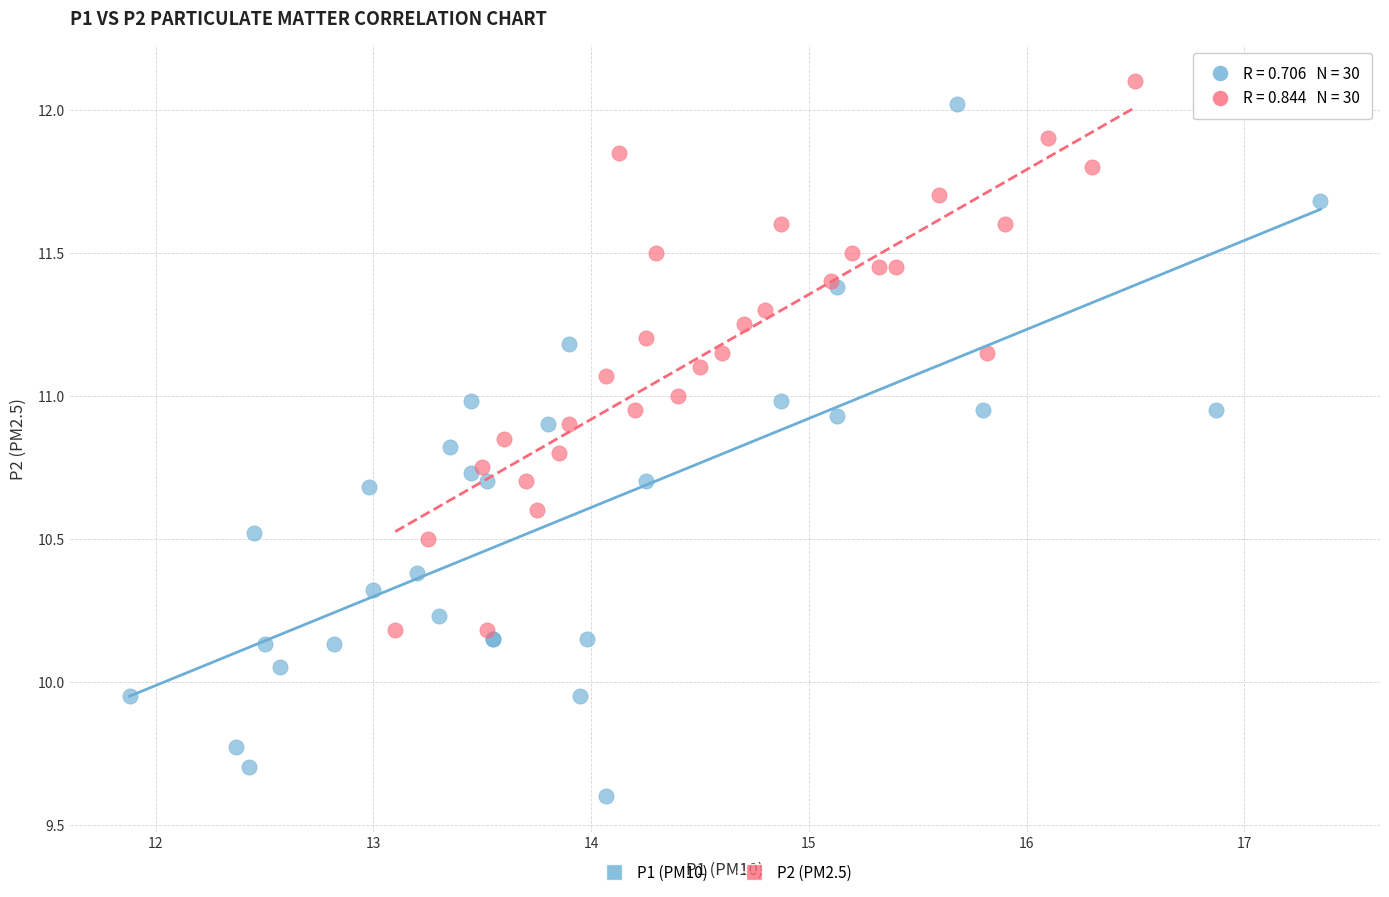

Which series contains the highest Y value?

P2 (PM2.5)